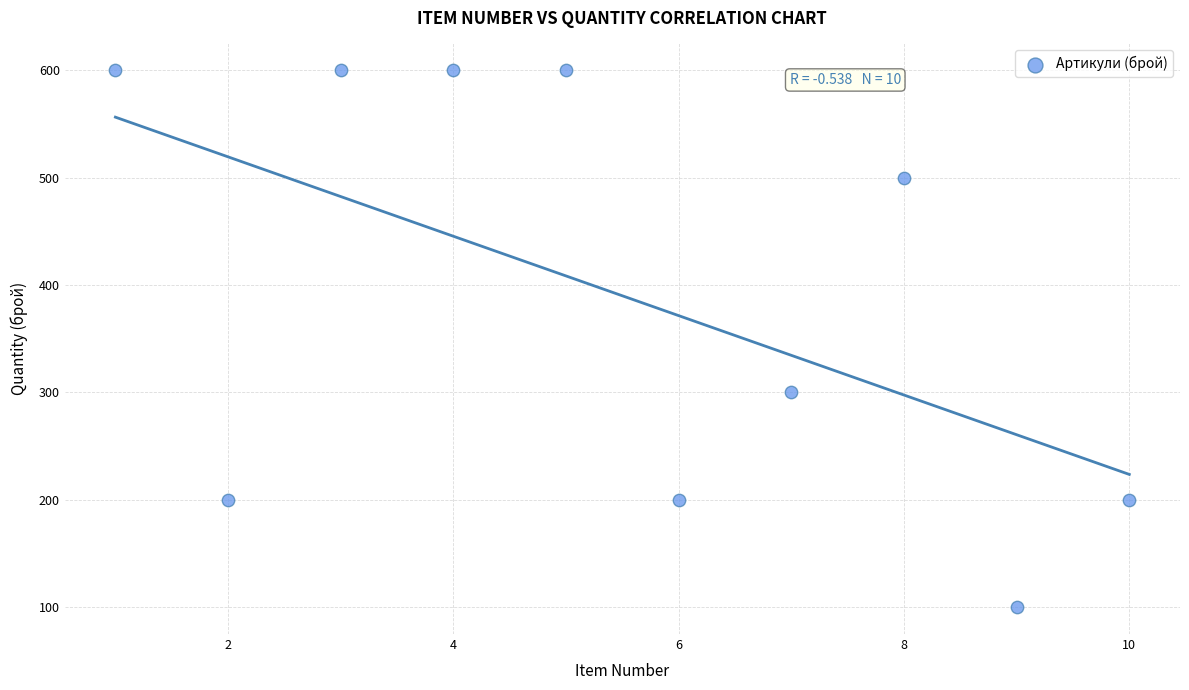

What Y value in the scatter plot is closest to 350?

300